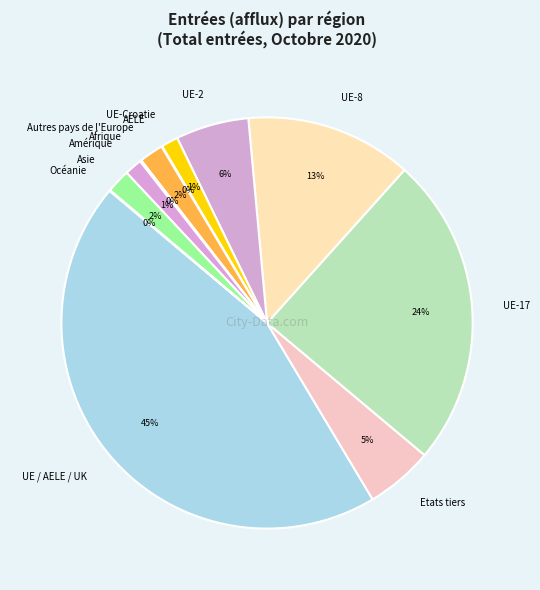

Does Asie represent more than half of the total?

No